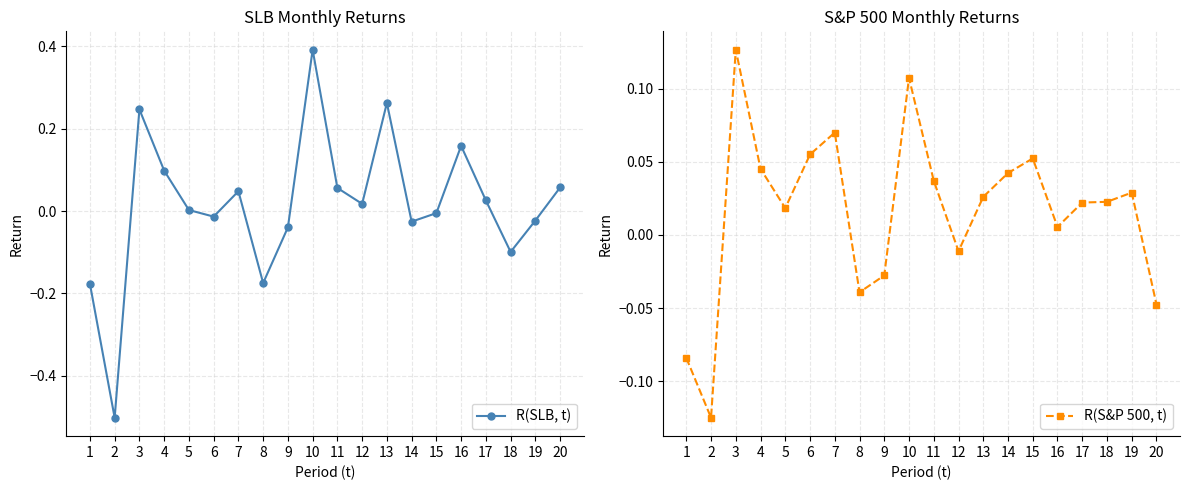

Does the chart display data point markers on the line(s)?

Yes